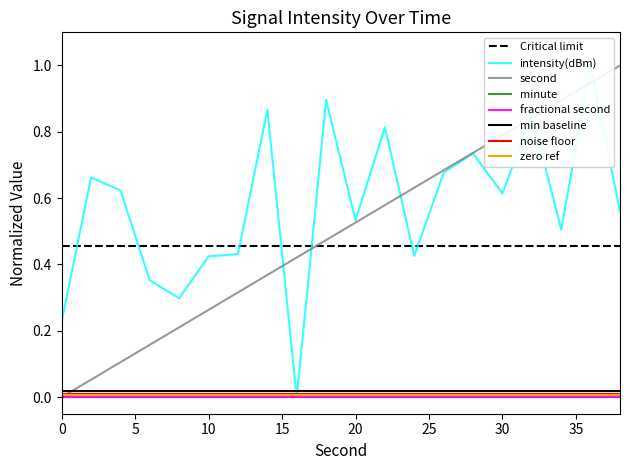

How many values in intensity(dBm) are above zero?

19